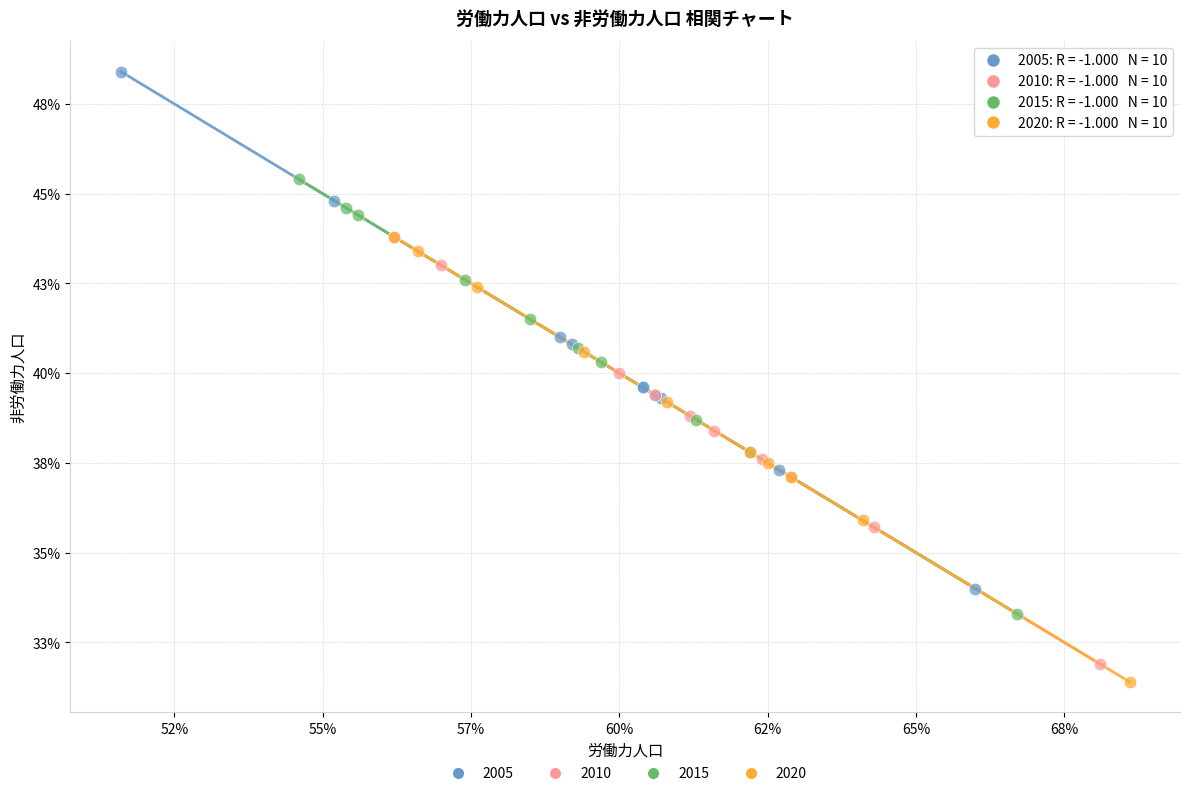

What are all the series names shown in the legend?

2005, 2010, 2015, 2020